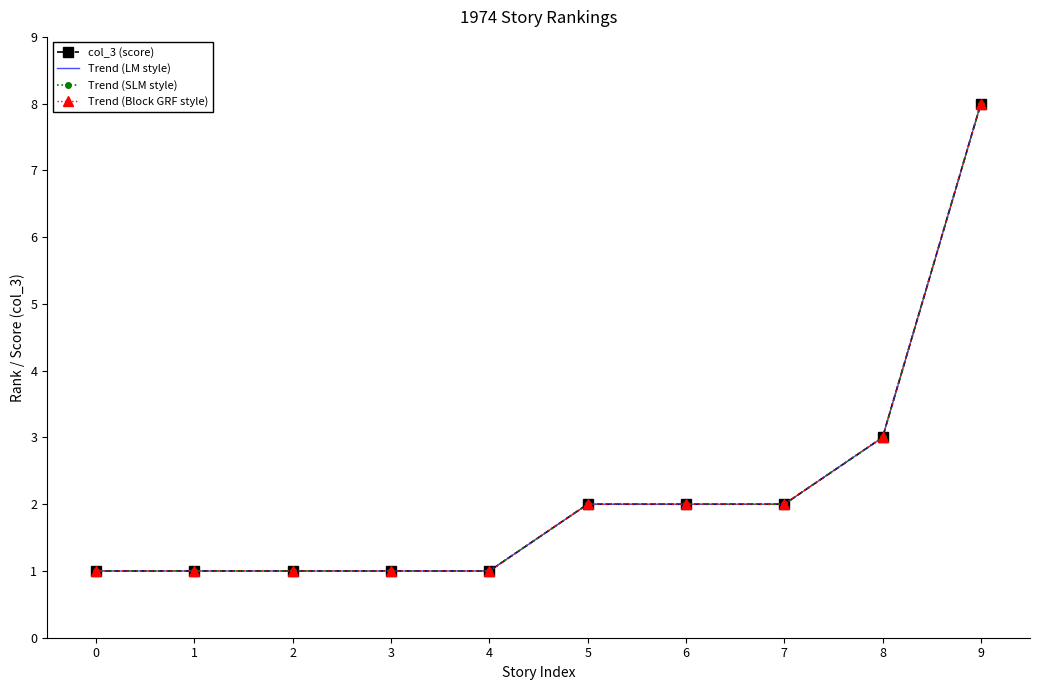

The Trend (LM style) series shows 0 at 1. True or false?

False